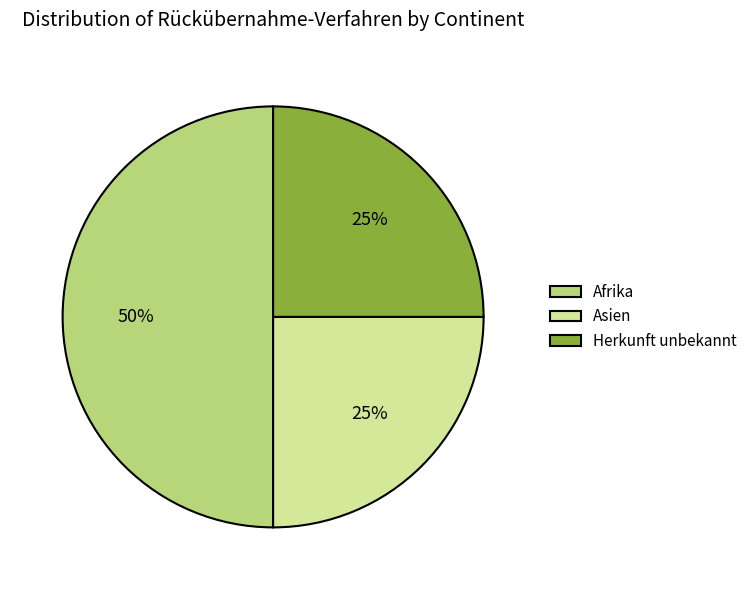

Which has a higher value, Asien or Afrika?

Afrika